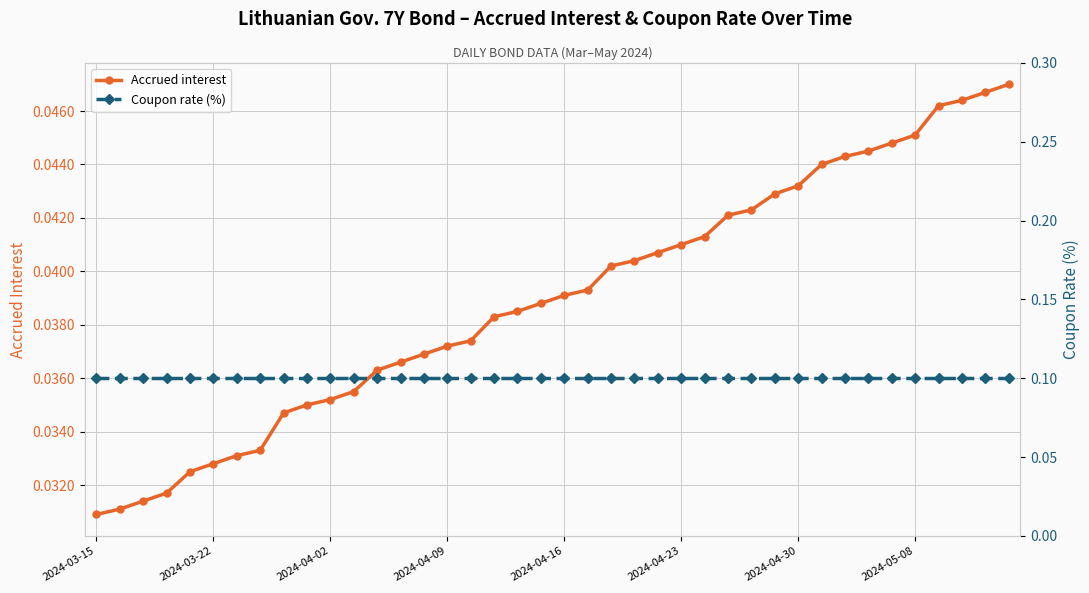

Which category has the highest value in the Coupon rate (%) series?

2024-03-15